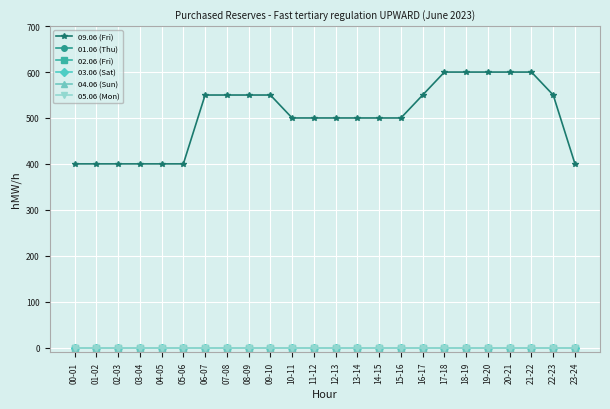

Rank the series by their maximum value, from highest to lowest.

09.06 (Fri), 01.06 (Thu), 02.06 (Fri), 03.06 (Sat), 04.06 (Sun), 05.06 (Mon)